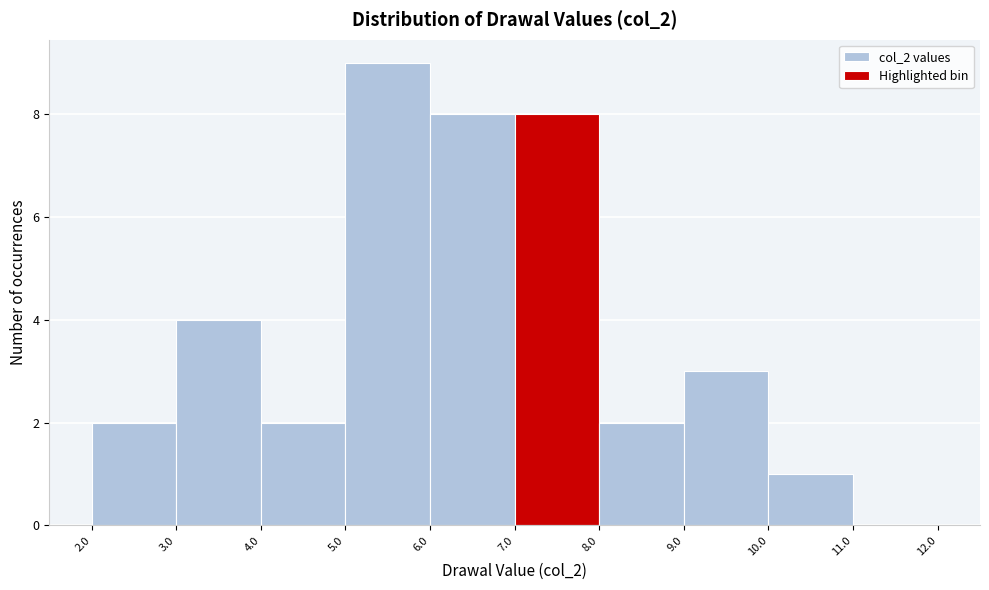

Over which range of the x-axis is the bar tallest?

5.0 to 6.0